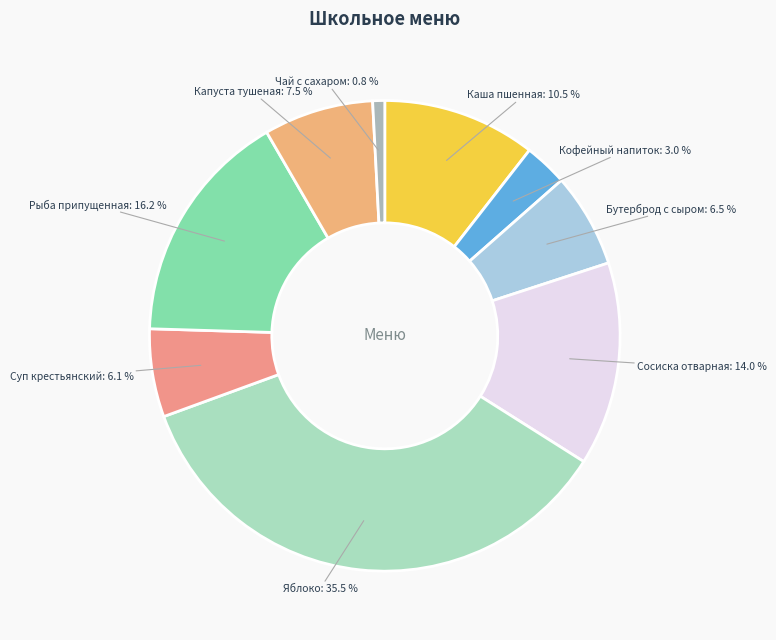

Is there any slice that represents more than half of the pie?

No